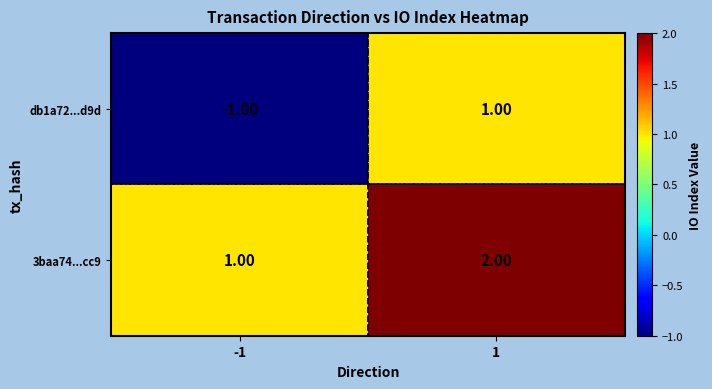

Between -1 and 1, which series saw the biggest shift?

db1a72...d9d